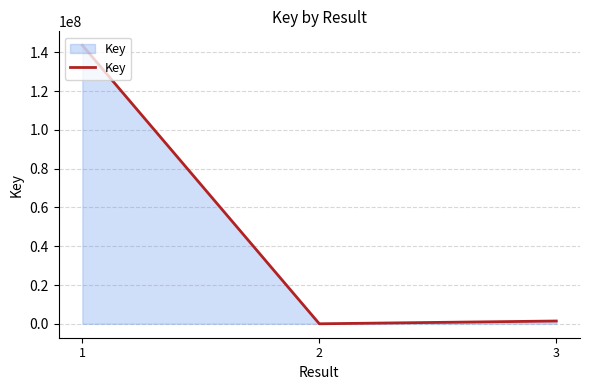

At which category does the chart reach its peak across all series?

1